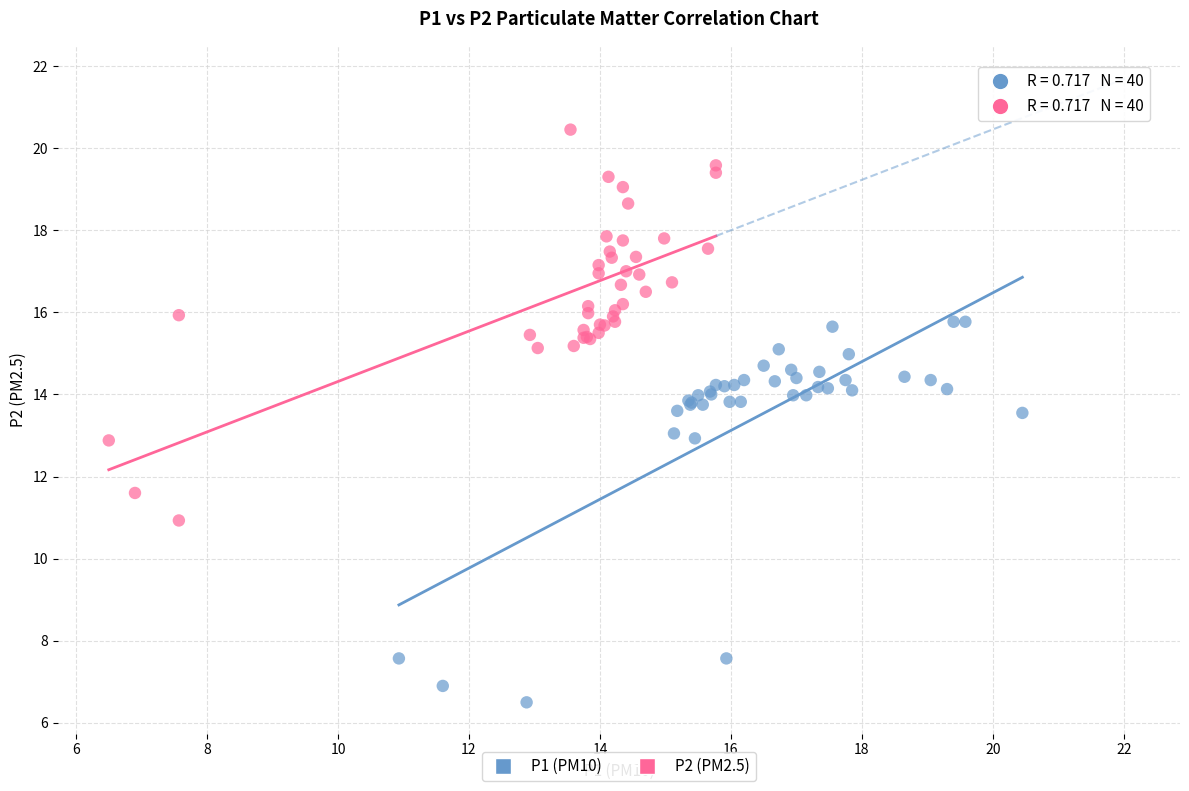

Which series reaches the maximum Y coordinate?

P2 (PM2.5)